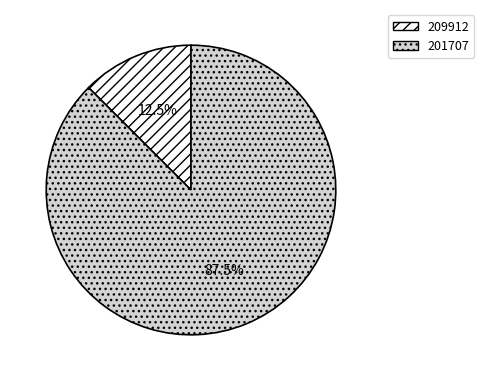

Rank the categories by value from highest to lowest.

201707, 209912